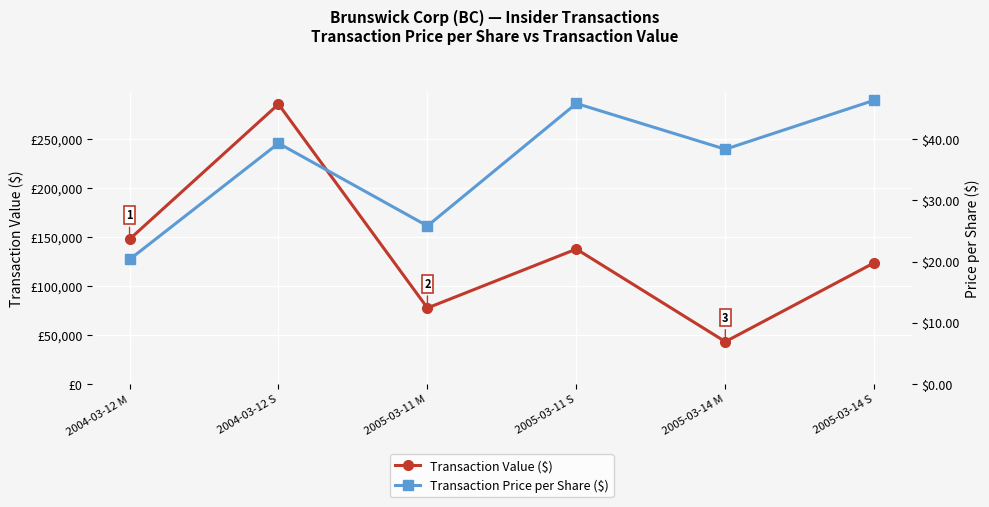

Reading right to left, list all the values displayed in this chart.

Transaction Value ($): 123559.0	43155.0	137515.0	77496.0	285143.0	147538.0
Transaction Price per Share ($): 46.4	38.4	45.8	25.8	39.3	20.4